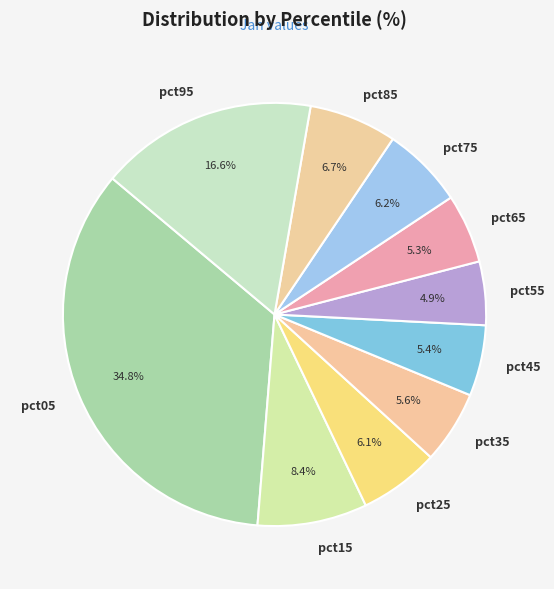

To the nearest percent, what portion does pct95 represent?

17%